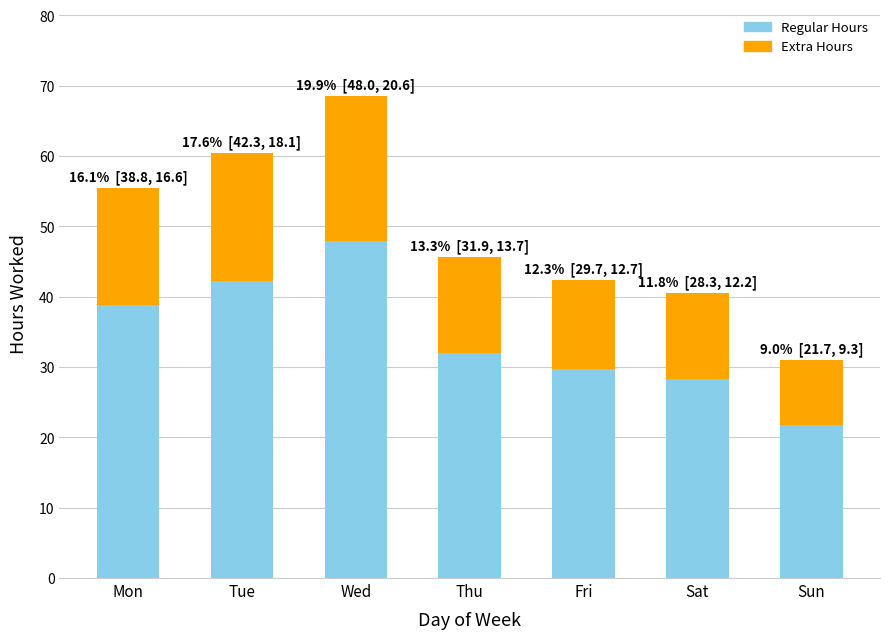

What is the highest value of the Regular Hours series?

48.0